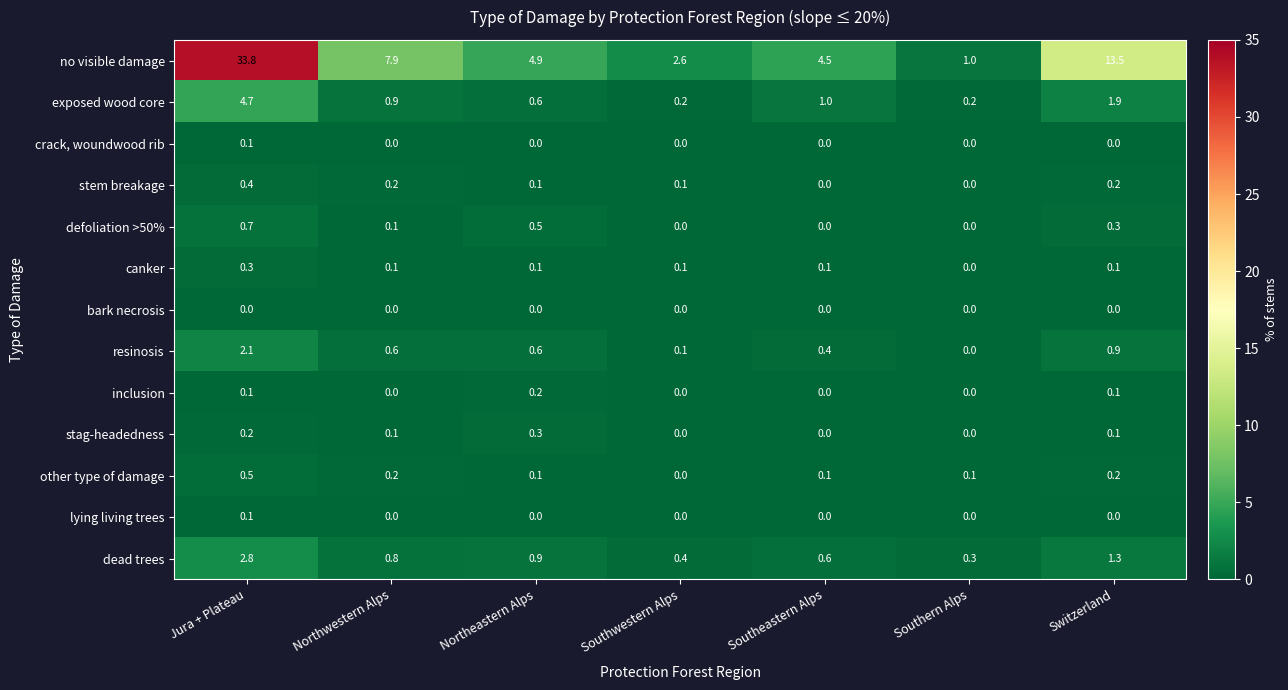

What is the spread (max minus min) of values at Southeastern Alps?

4.5